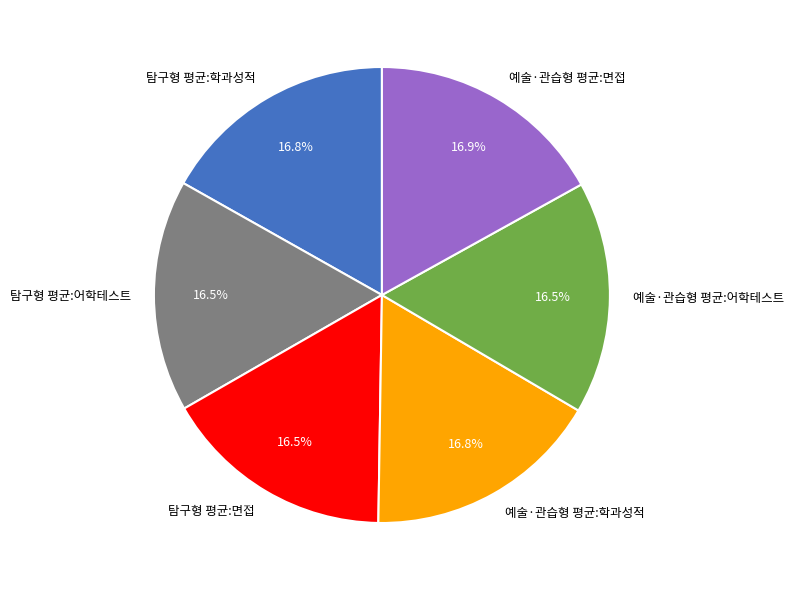

Do 탐구형 평균:학과성적 and 탐구형 평균:어학테스트 together represent more than half of the pie?

No